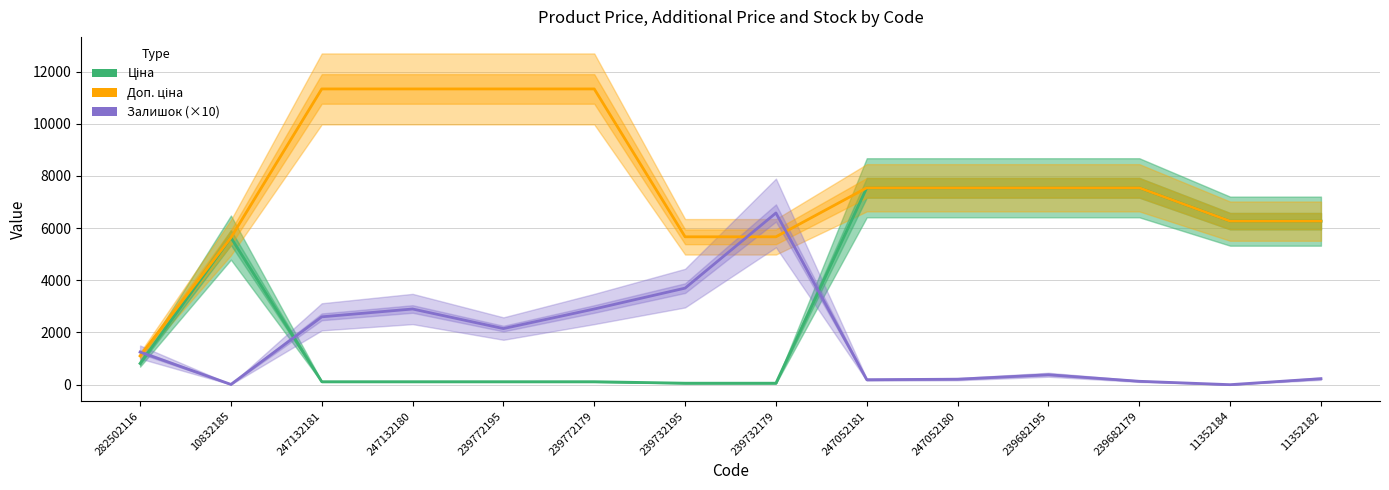

How many lines are shown in the chart?

3